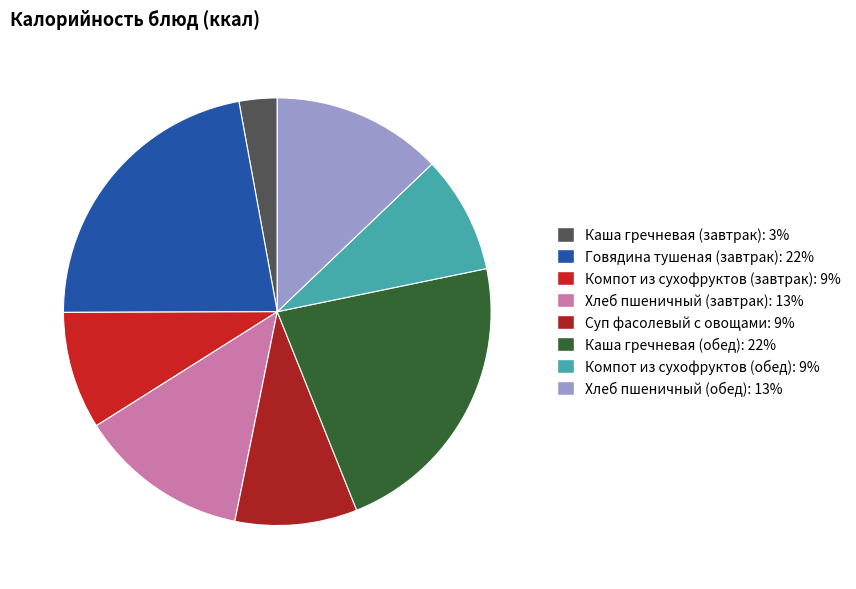

To the nearest percent, what percentage of the pie is Говядина тушеная (завтрак)?

22%